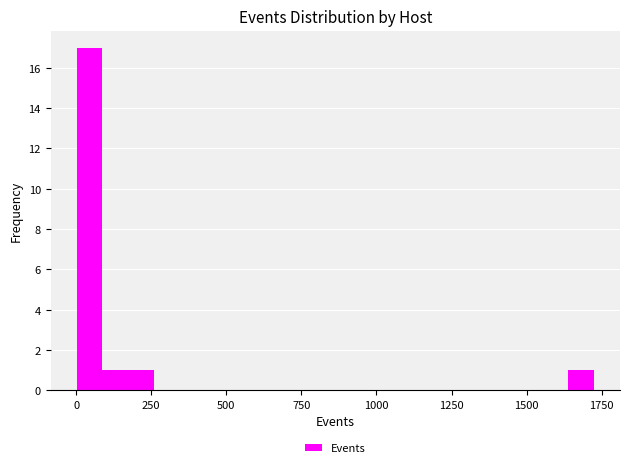

Read against the x-axis, roughly where is the centre of the tallest bar?

50